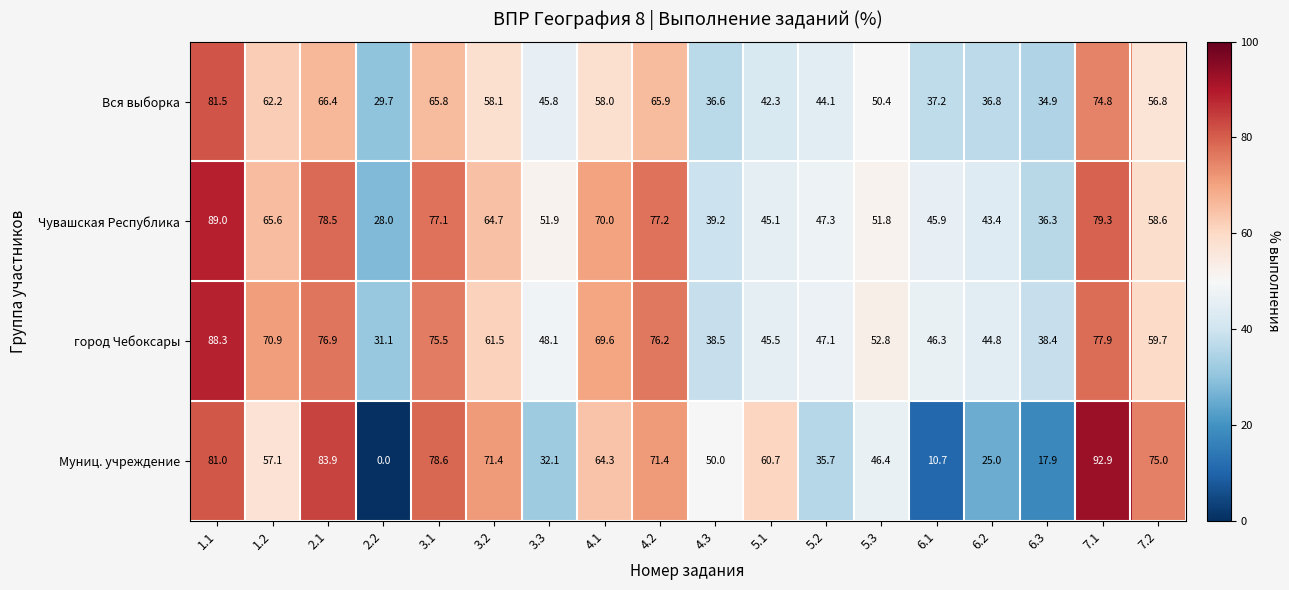

What is the sum of the Чувашская Республика values at 6.3 and 6.2?

79.7